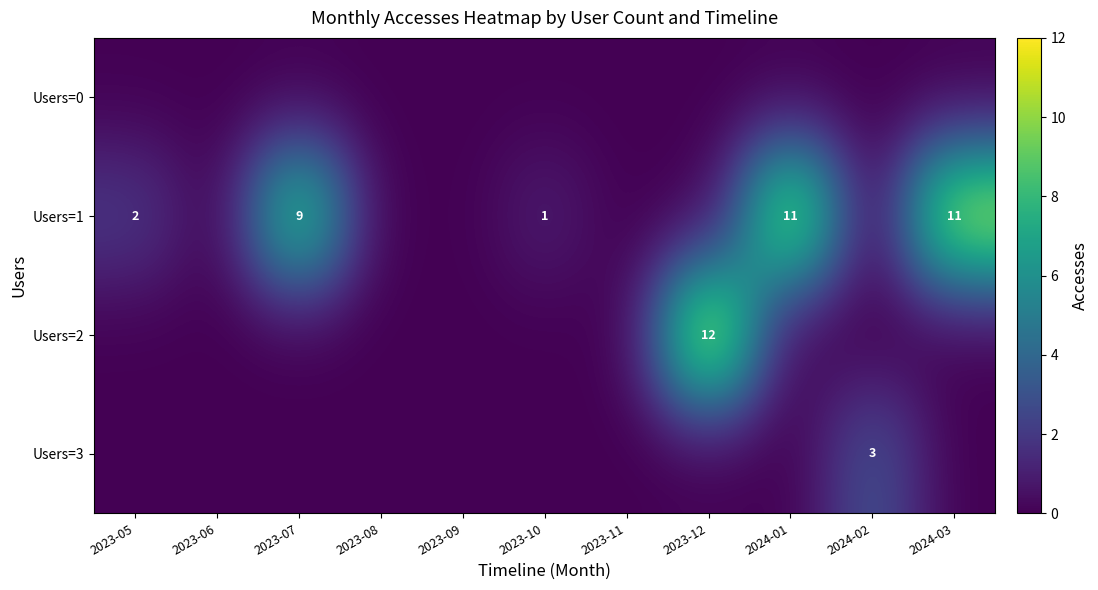

True or false: Users=1 has a value of 3 at 2023-05.

False